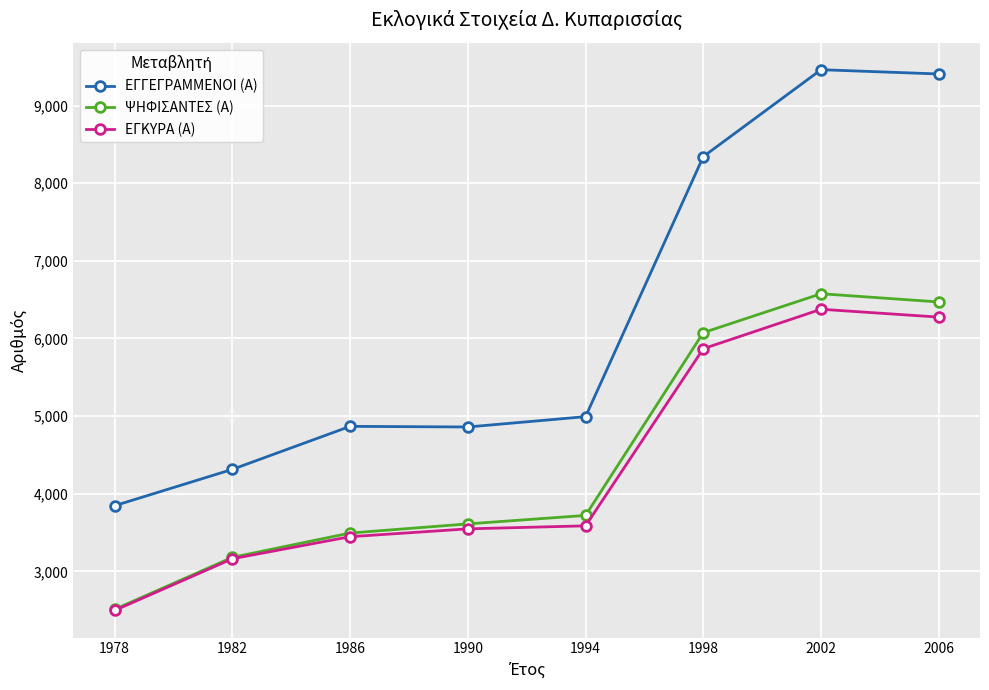

Which label corresponds to the smallest value in the chart?

1978